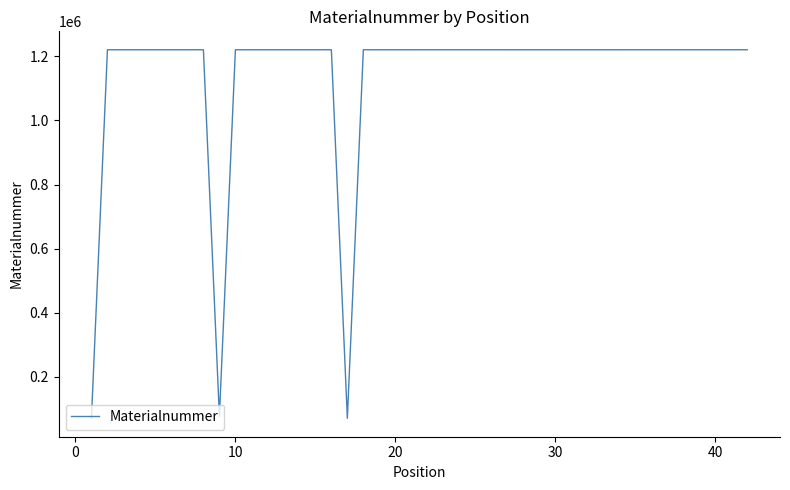

What is the difference between the maximum and minimum values?

1151237